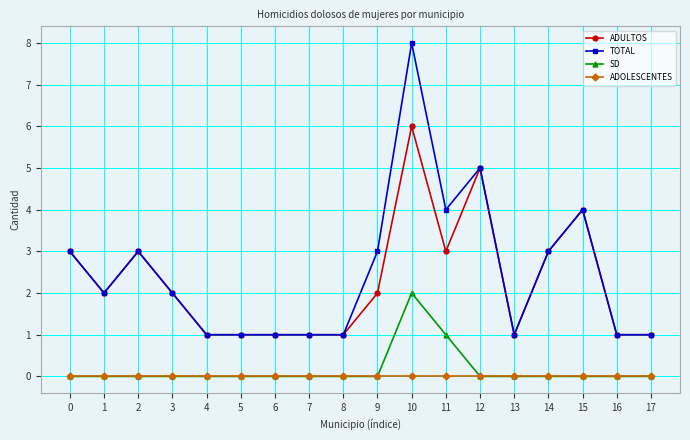

List the series in order of their peak value, highest first.

TOTAL, ADULTOS, SD, ADOLESCENTES